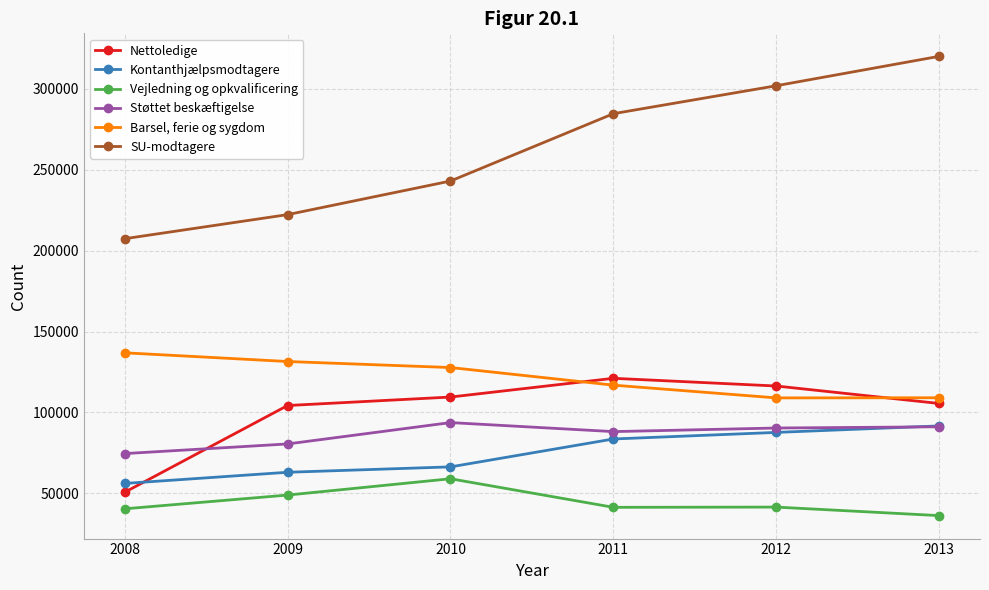

The value of Støttet beskæftigelse at 2013 is 160116. True or false?

False